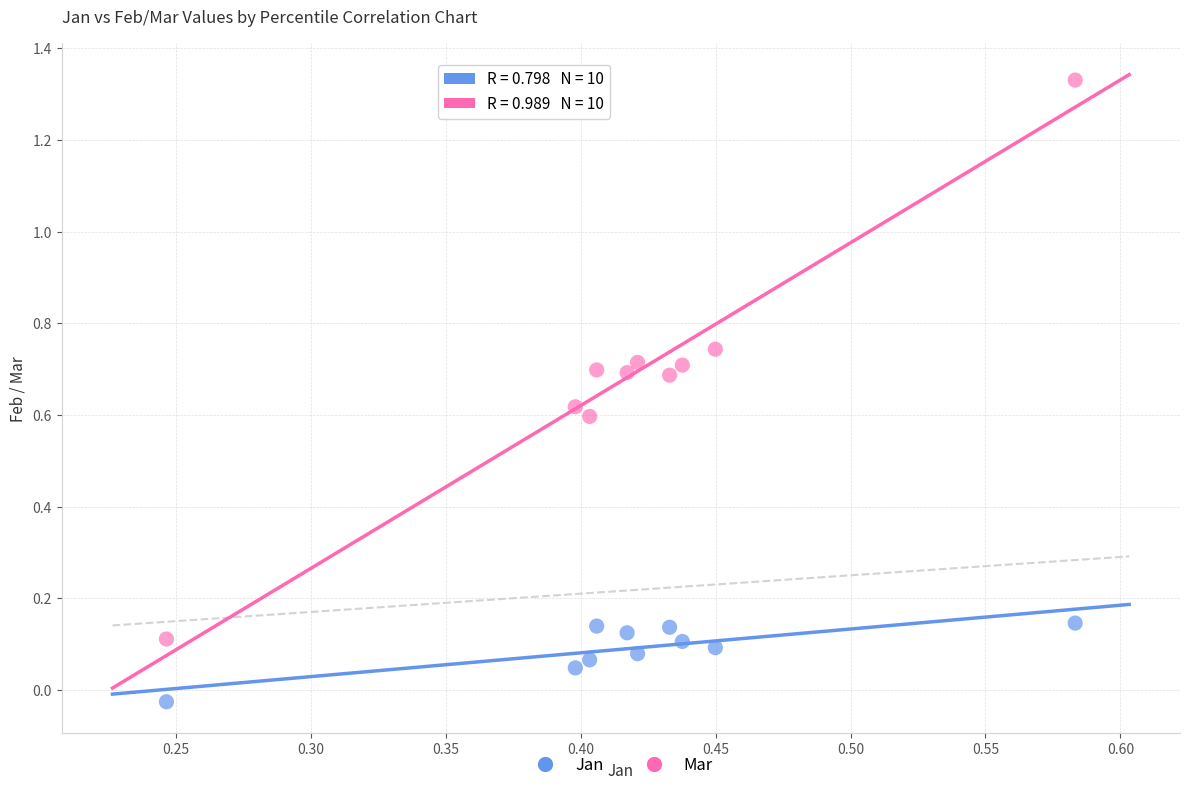

Across all data points, what is the range of X values (max minus min)?

0.3